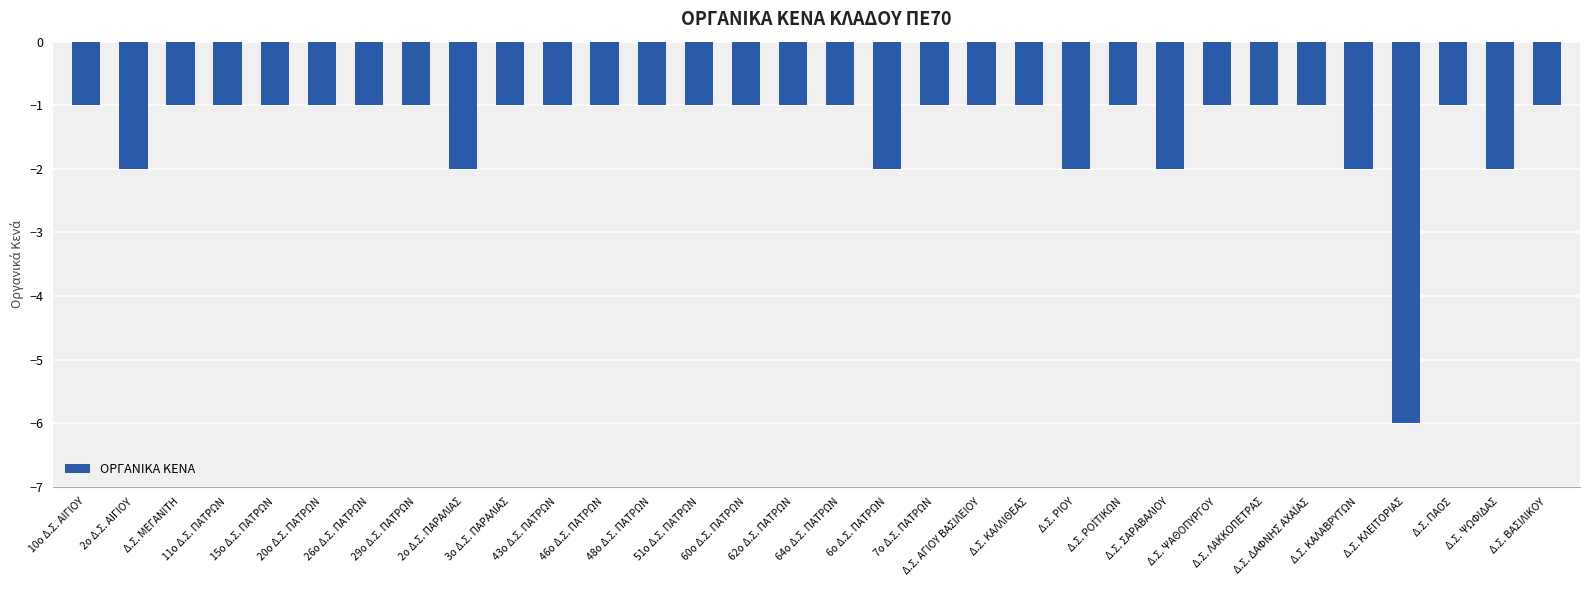

What is the value of the 26th bar from the left?

-1